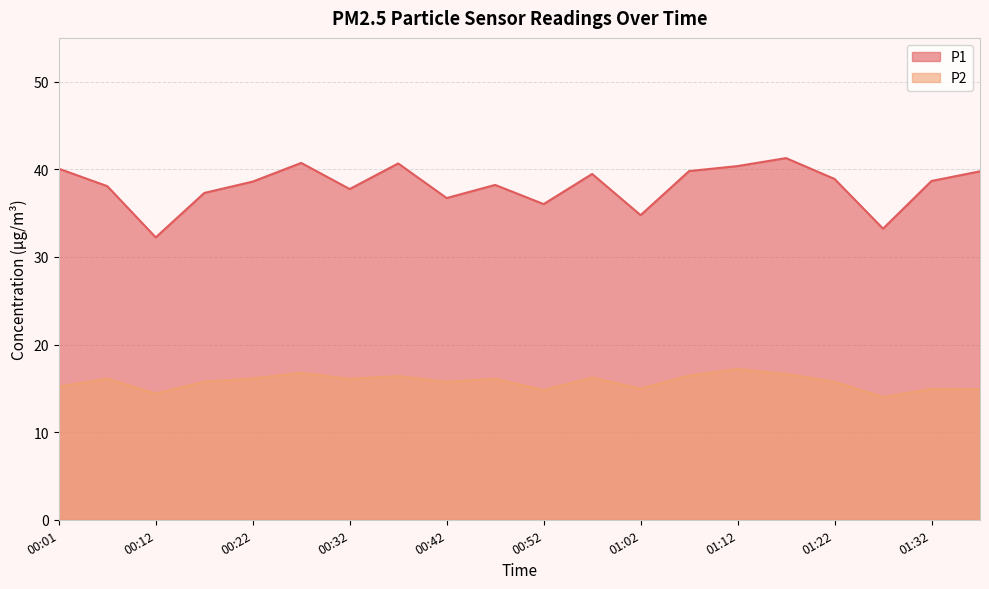

Rank the series by their maximum value, from lowest to highest.

P2, P1